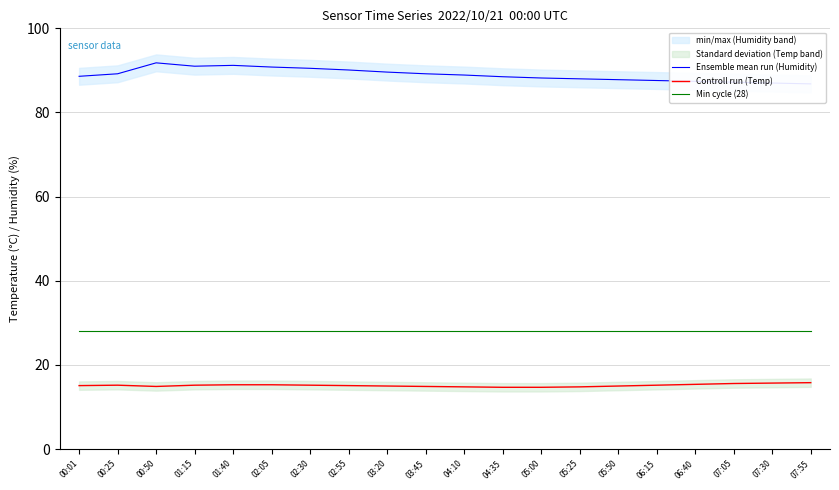

What position from the left is 02:30?

7